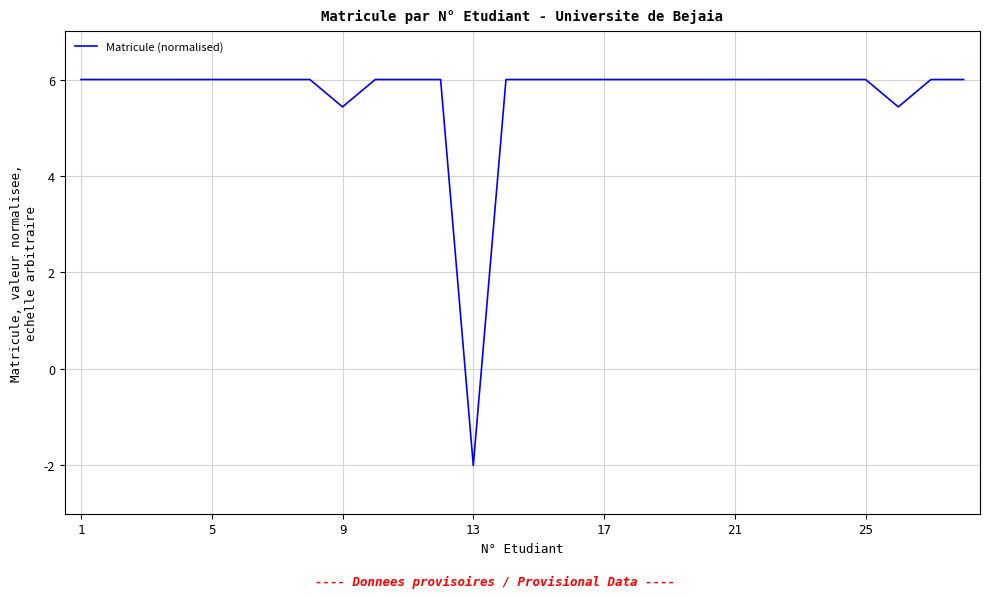

What is the difference between the maximum and minimum values?

8.0